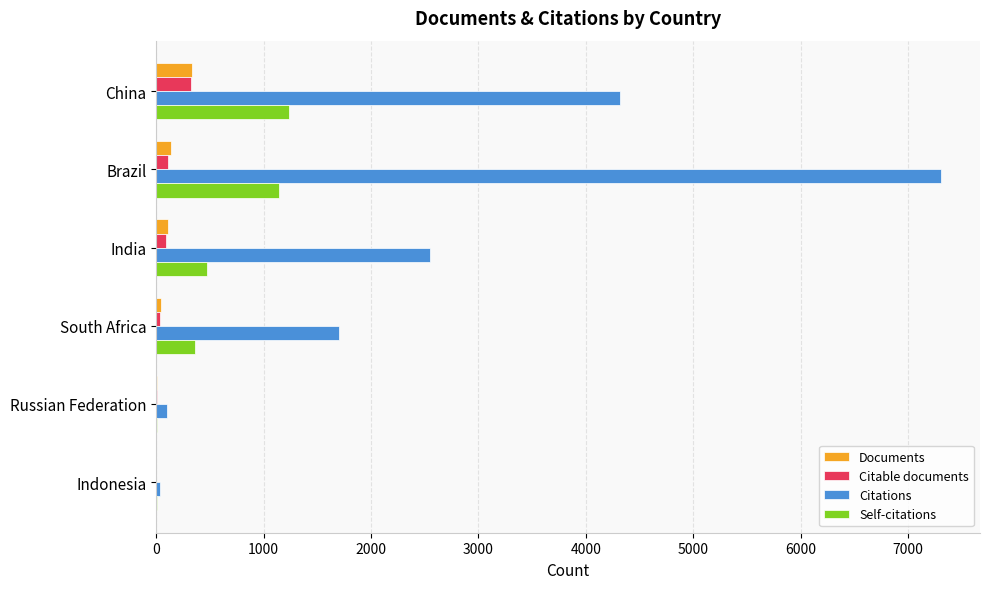

What is the maximum value shown in the chart?

7305